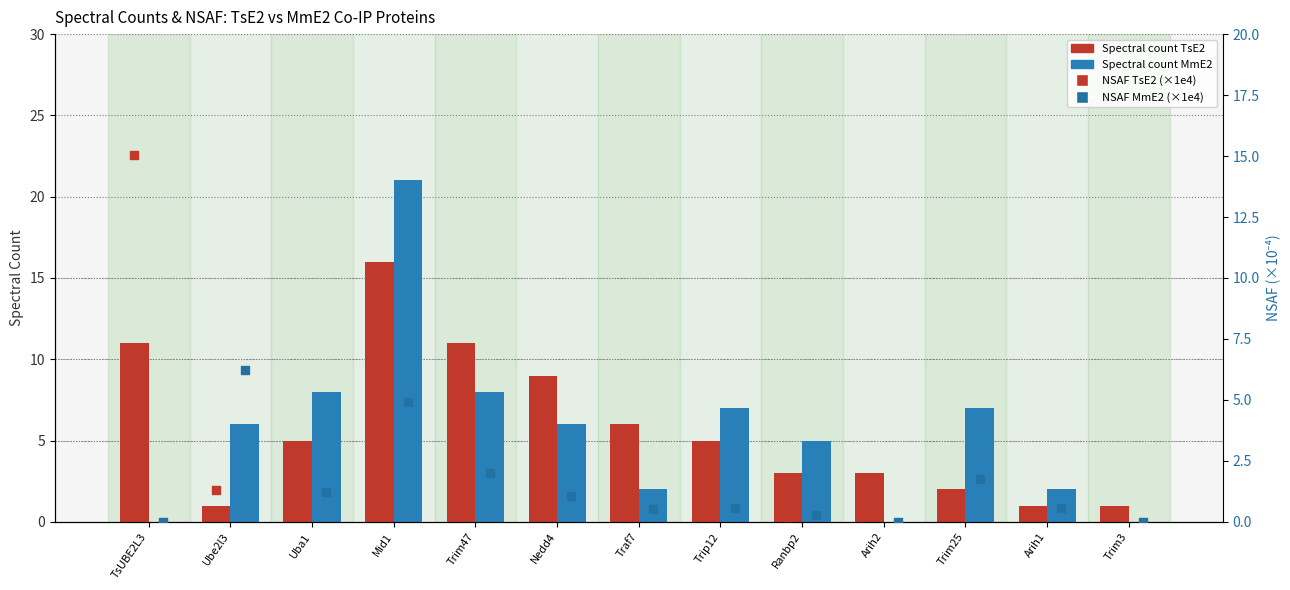

Is the value of Spectral count MmE2 at Arih2 greater than the value of Spectral count TsE2 at Ube2l3?

No